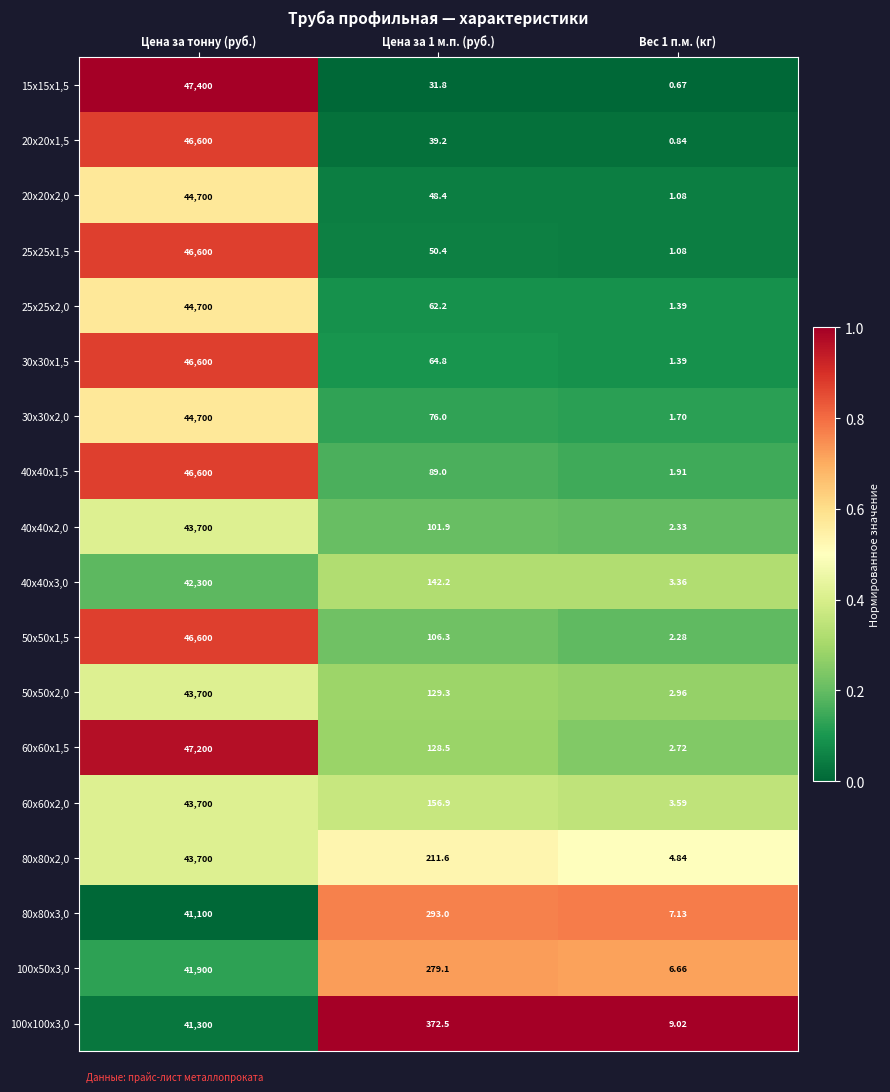

At which category is the sum across all series the highest?

Цена за тонну (руб.)